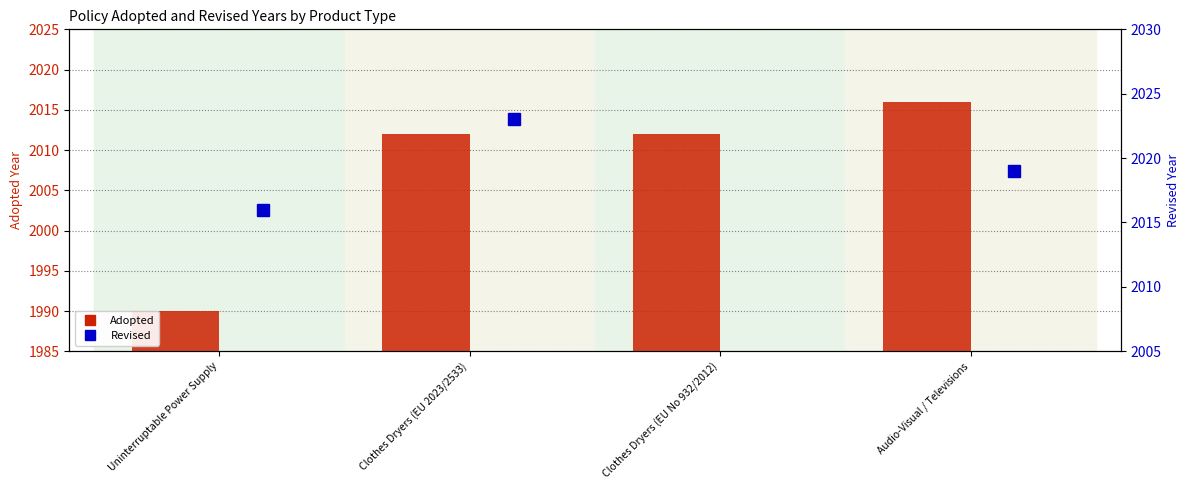

At how many categories does at least one series exceed 2004?

4